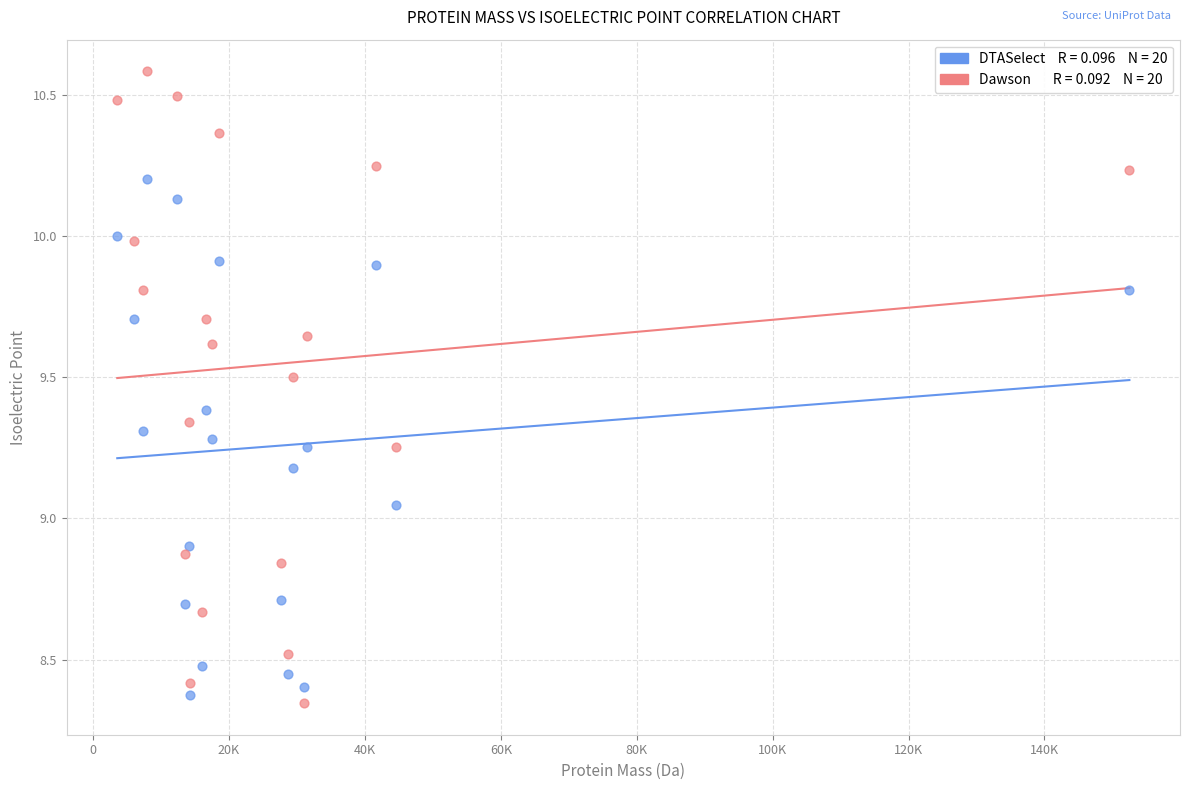

Across all data points, what is the range of Y values (max minus min)?

2.2